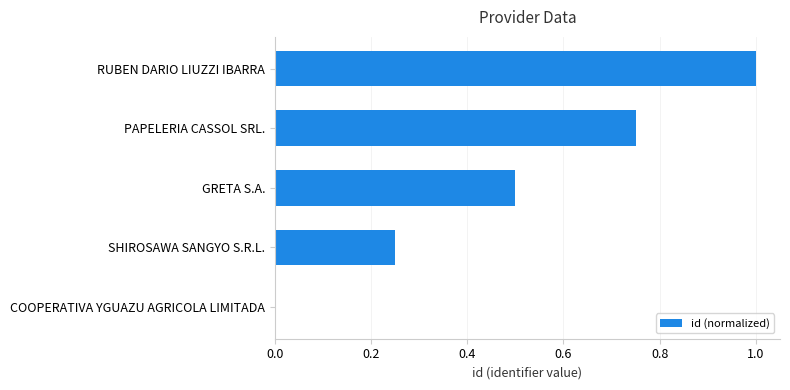

Does the chart contain stacked bars?

No